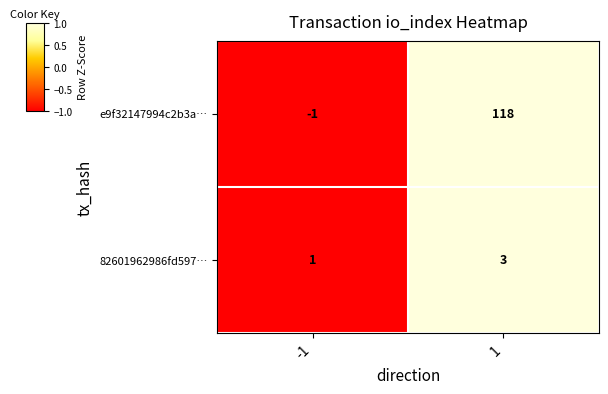

Rank the series at -1 from highest to lowest value.

82601962986fd597…, e9f32147994c2b3a…